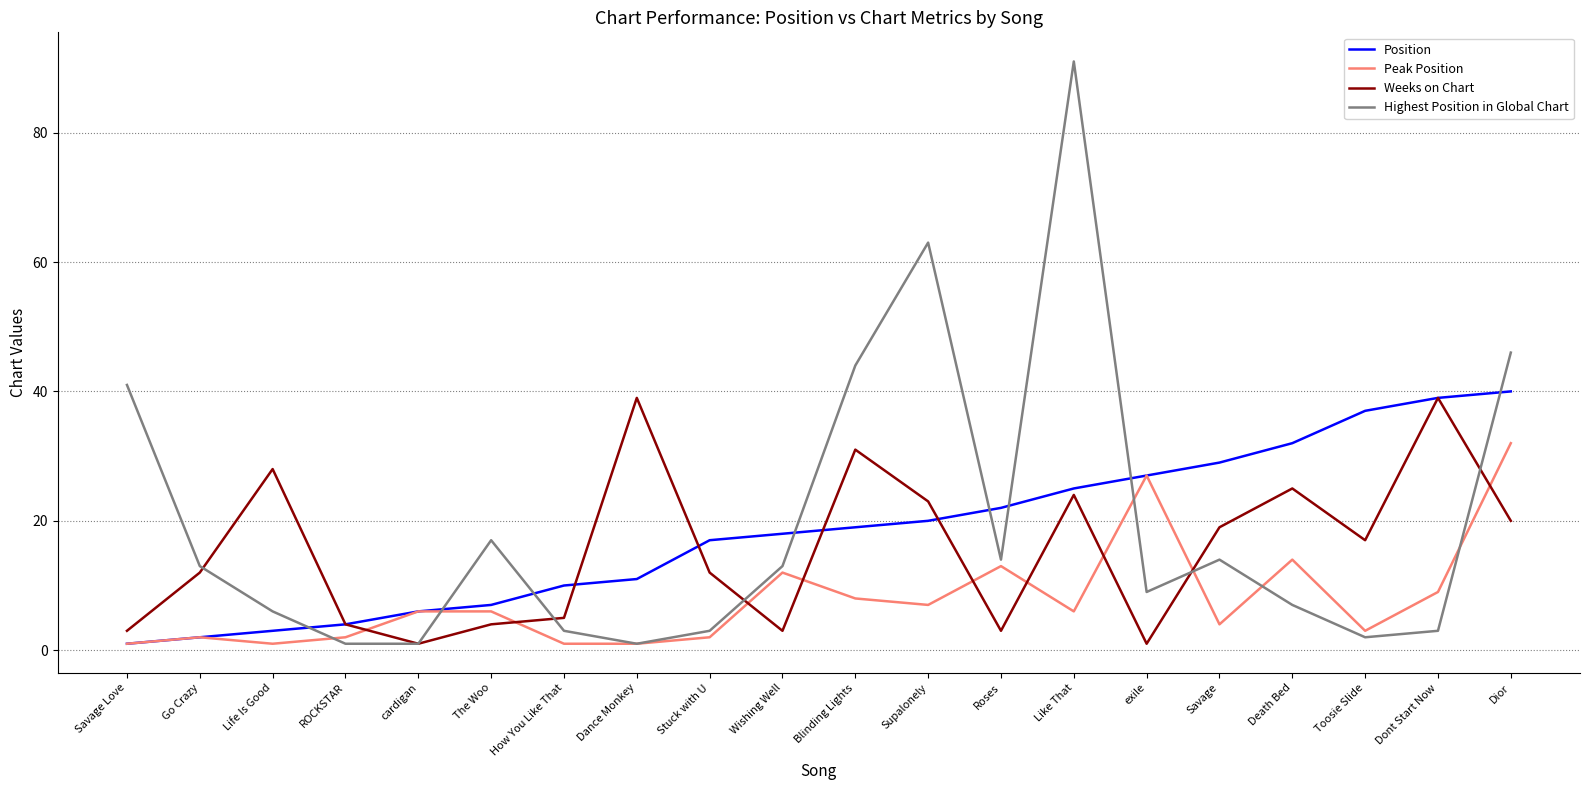

Between which two adjacent categories do Highest Position in Global Chart and Peak Position first intersect?

Life Is Good and ROCKSTAR